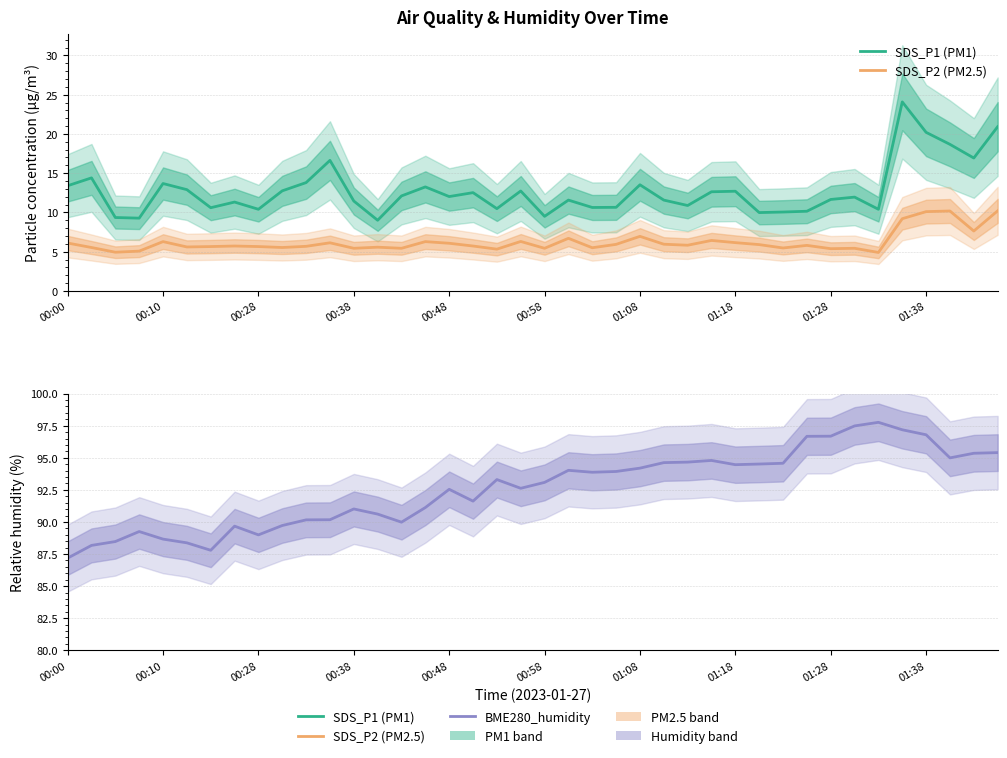

Where does the SDS_P2 (PM2.5) series first go above 5?

00:00